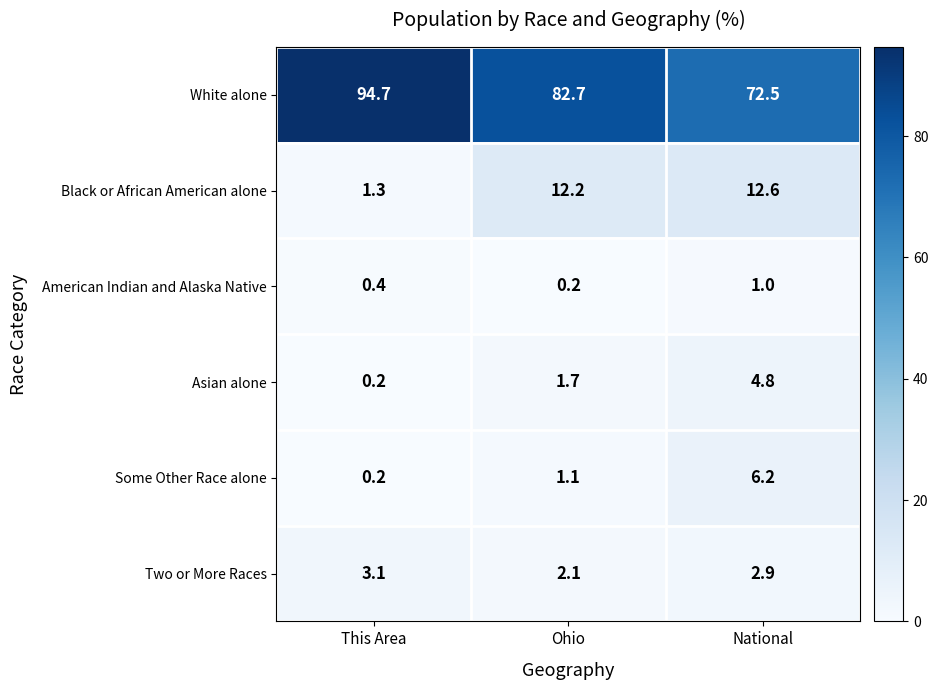

At which label is Two or More Races closest to 2?

Ohio